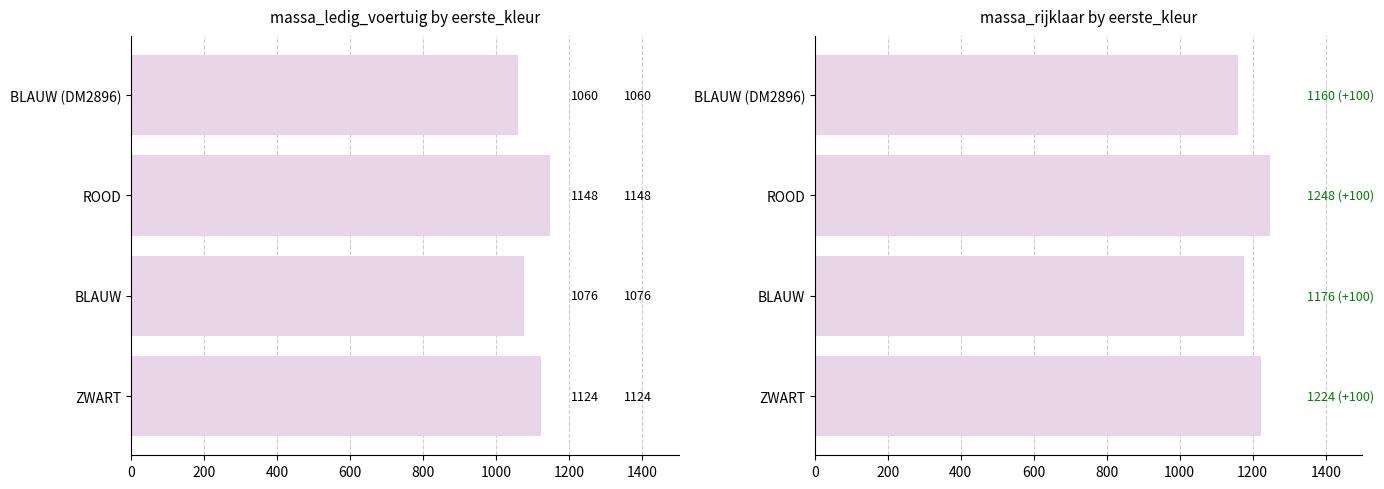

Read the massa_ledig_voertuig value at BLAUW, to the nearest 5.

1075